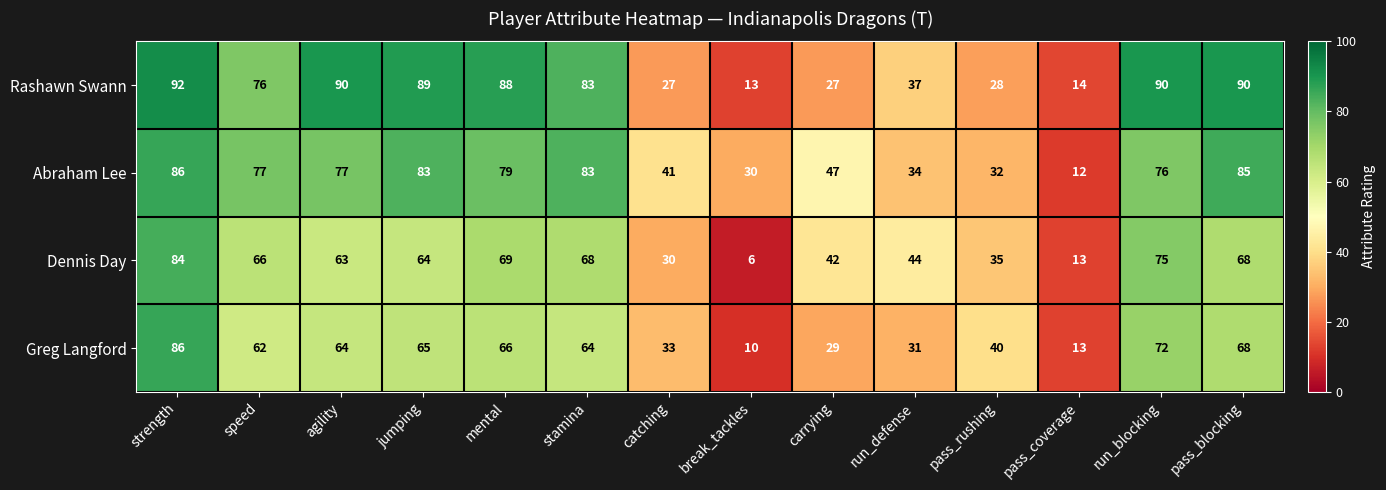

Which series has the largest range (max minus min)?

Rashawn Swann